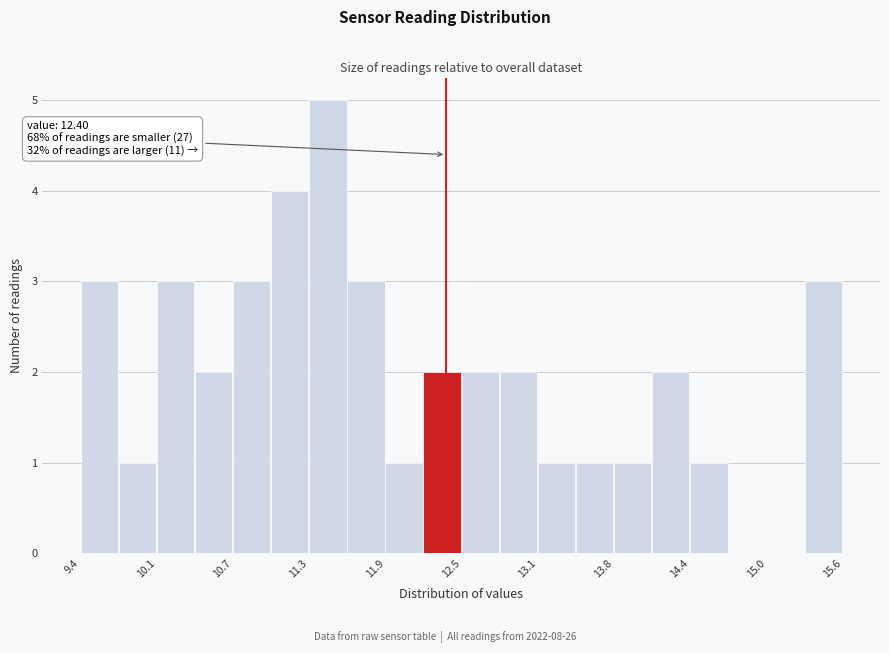

Read against the x-axis, roughly where is the centre of the tallest bar?

11.4